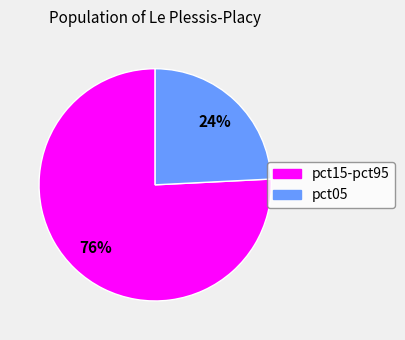

To the nearest percent, what is the average slice percentage?

50%